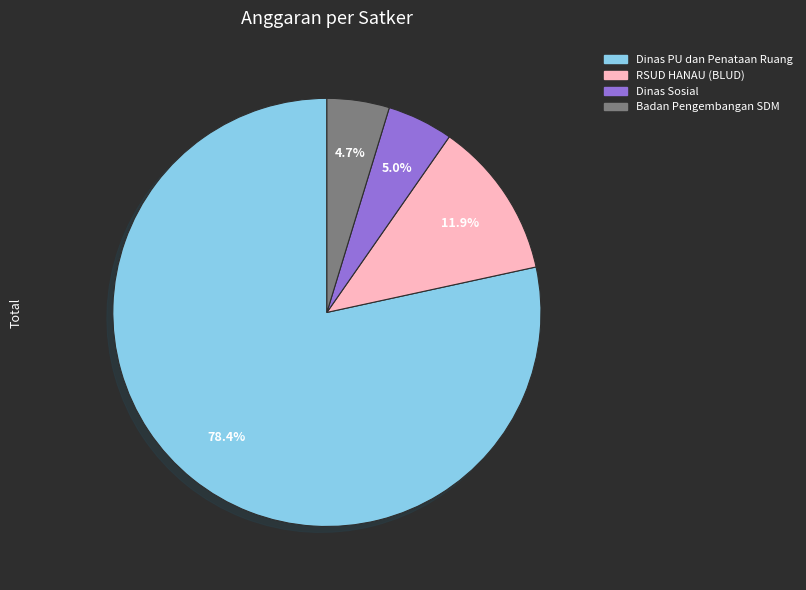

Is there a majority slice in this chart?

Yes